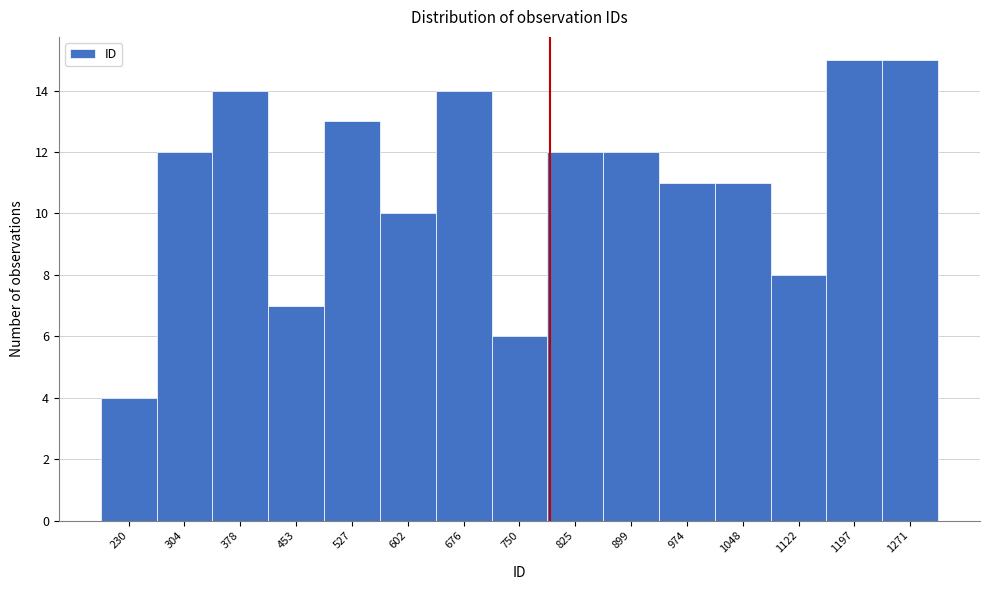

Reading left to right, extract all data points from this chart.

4	12	14	7	13	10	14	6	12	12	11	11	8	15	15